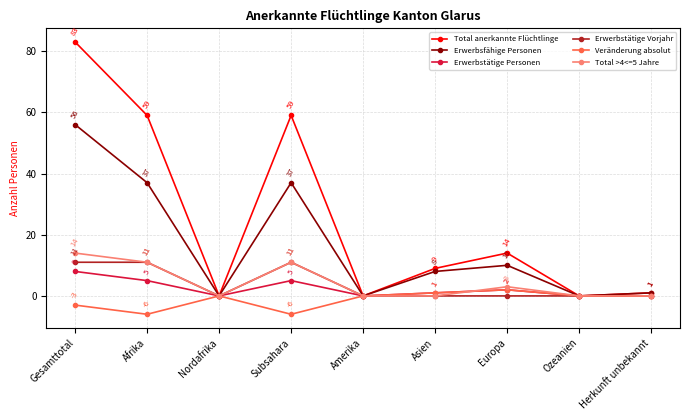

How many positive values does the Erwerbstätige Vorjahr series have?

3